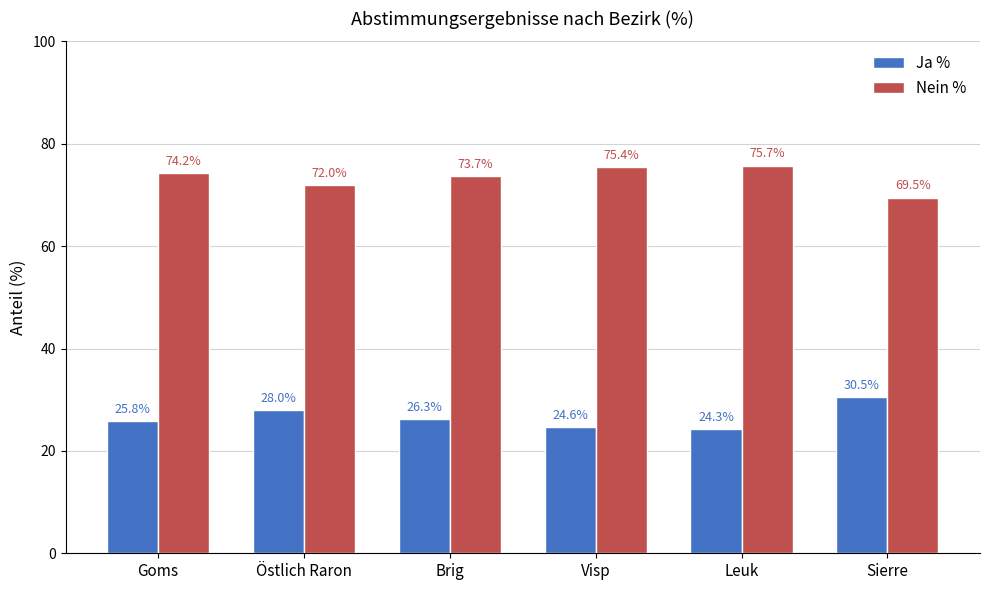

What is the difference between the Nein % values at Leuk and Goms?

1.5